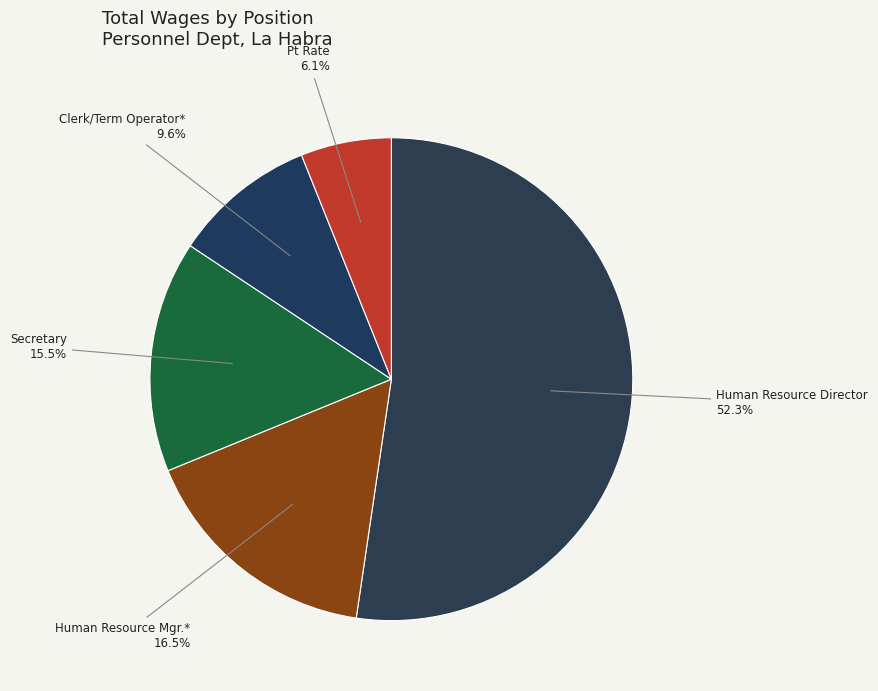

Which slice is the smallest?

Pt Rate